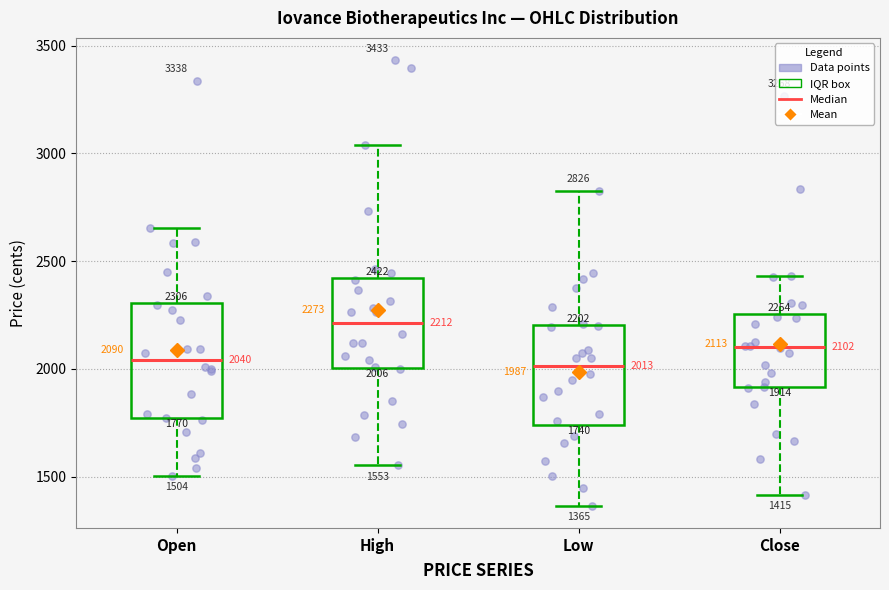

Which box is the tallest, from its lower edge to its upper edge?

Open